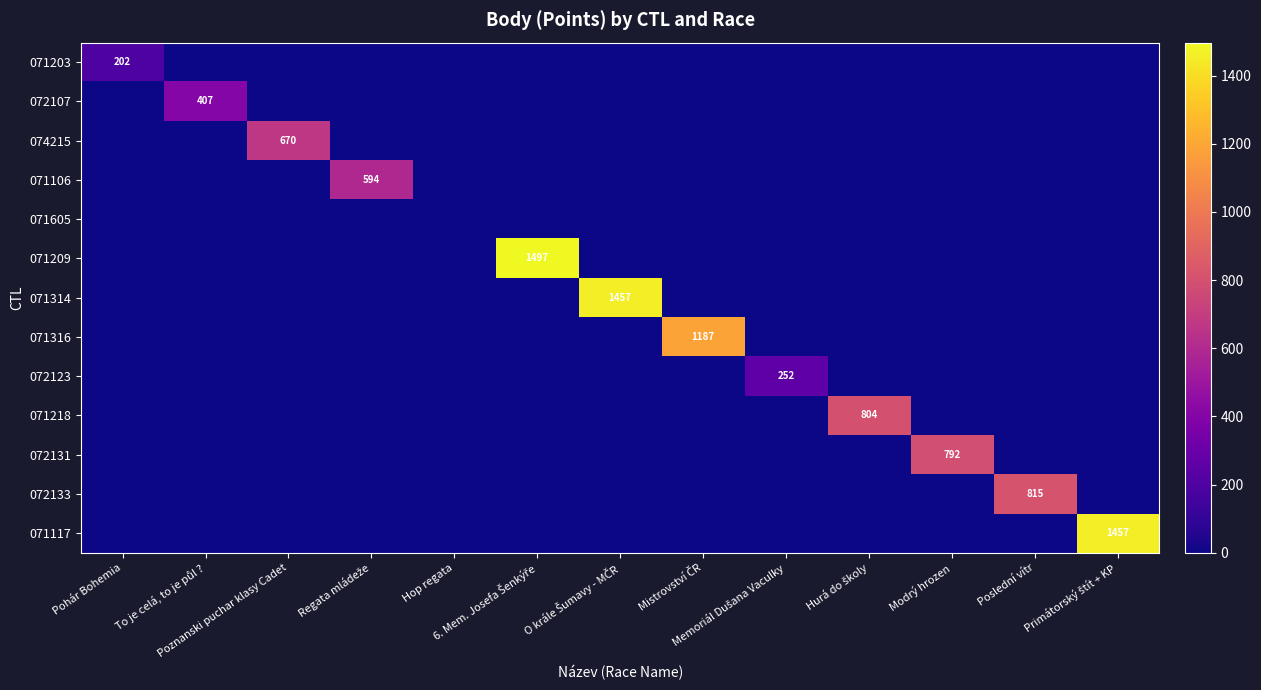

True or false: 071117 has a value of 899 at 6. Mem. Josefa Šenkýře.

False